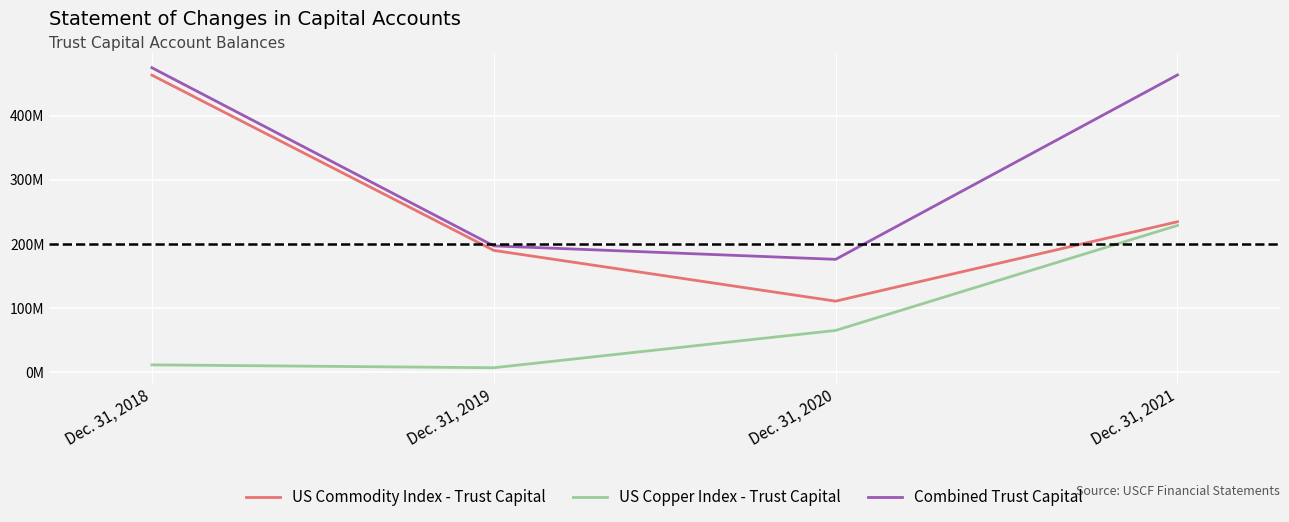

What is the greatest value displayed?

474.5